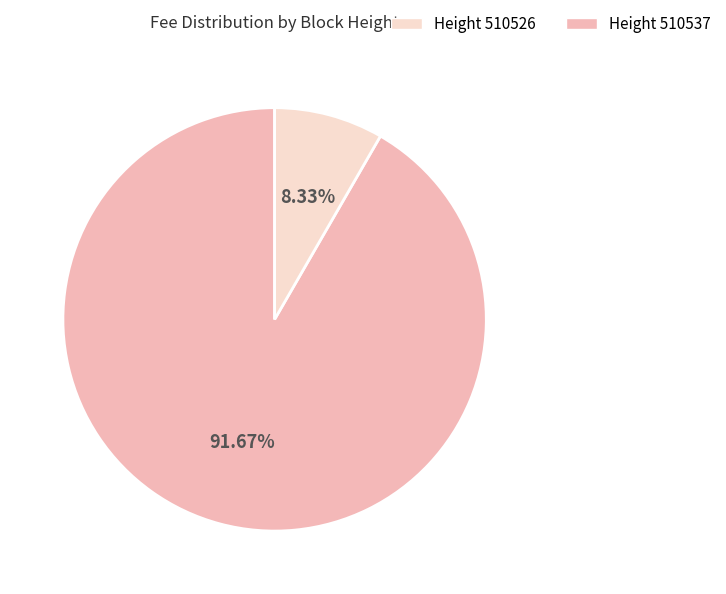

Is there a majority slice in this chart?

Yes